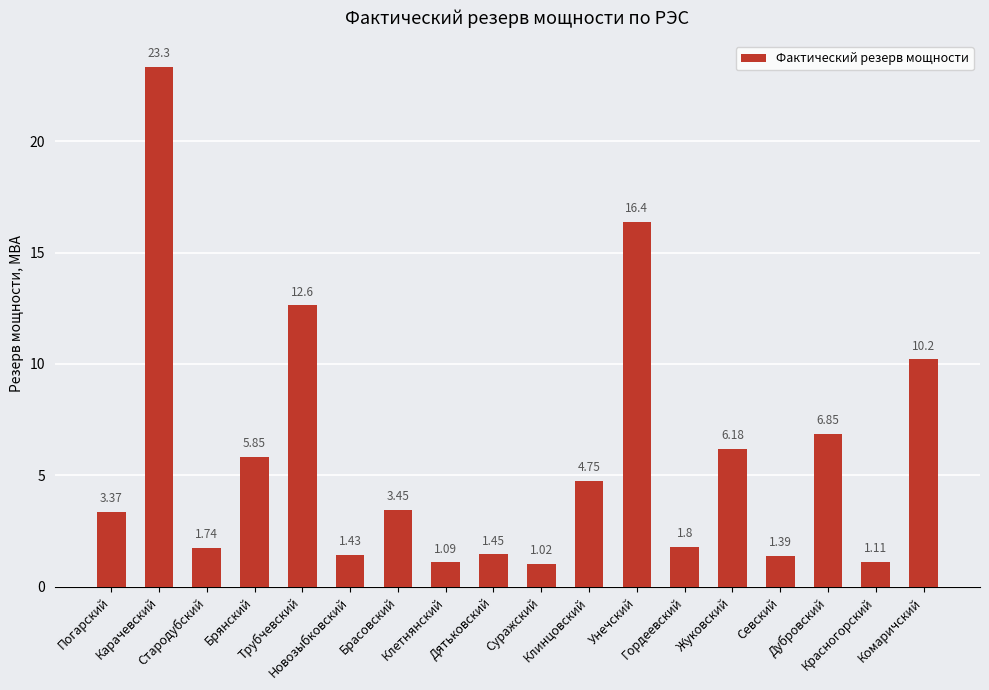

What is the value of the 18th bar from the left?

10.2